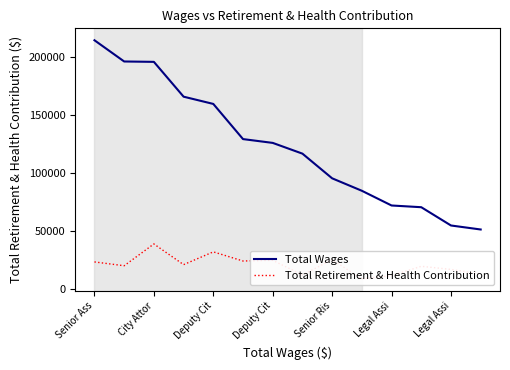

How many lines are shown in the chart?

2